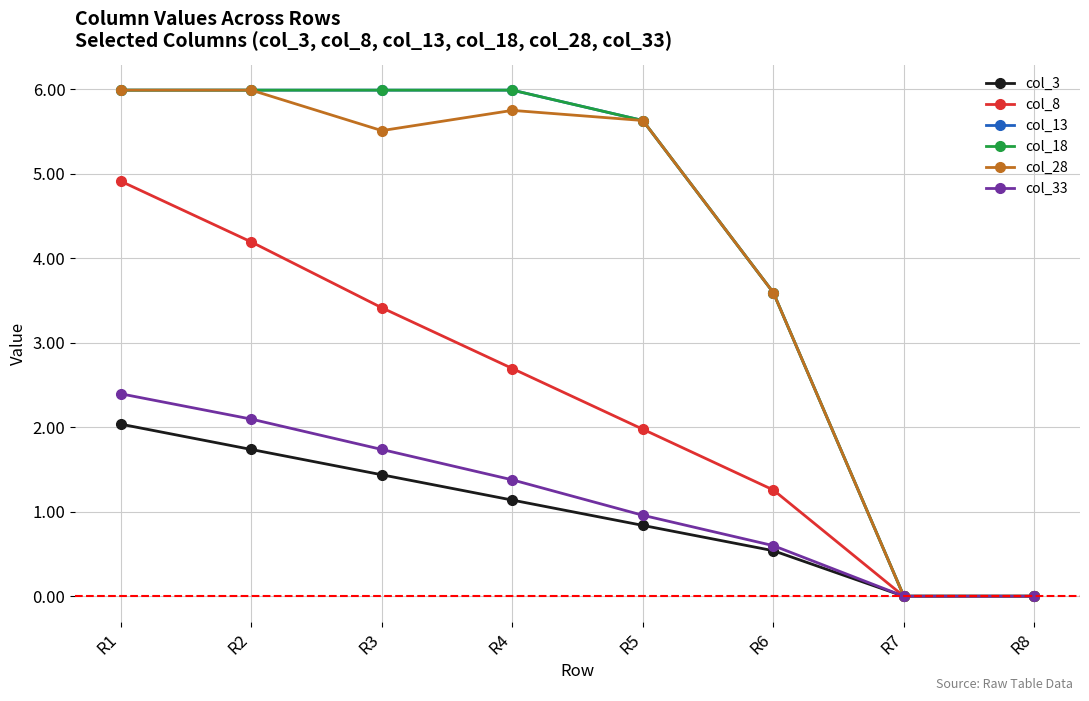

Is this an area chart (filled region under the line)?

No